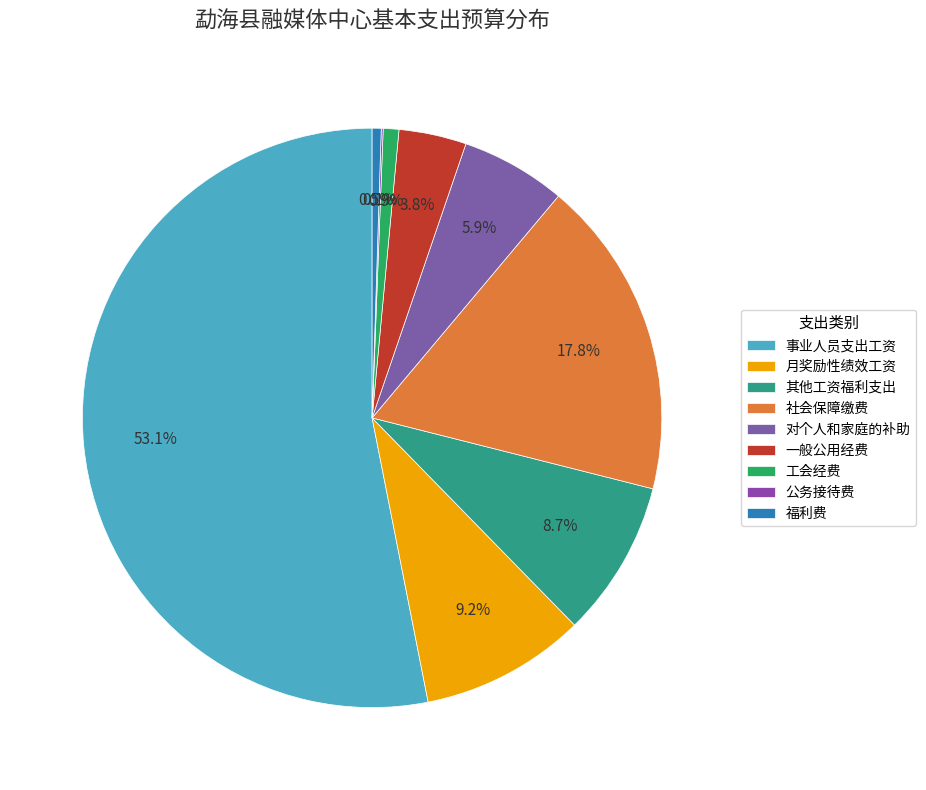

What is the majority slice?

事业人员支出工资